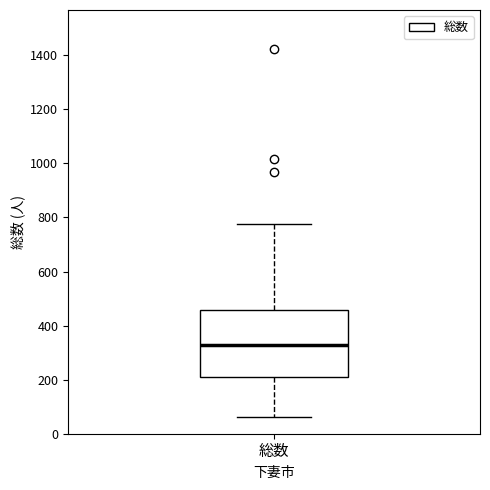

Read this box plot against the y-axis: the position of the median line, the range covered by the box, and the ends of both whiskers. The values are not printed on the chart, so give them approximately, as read against the axis.

median 320, box 200 to 460, whiskers 60 to 780